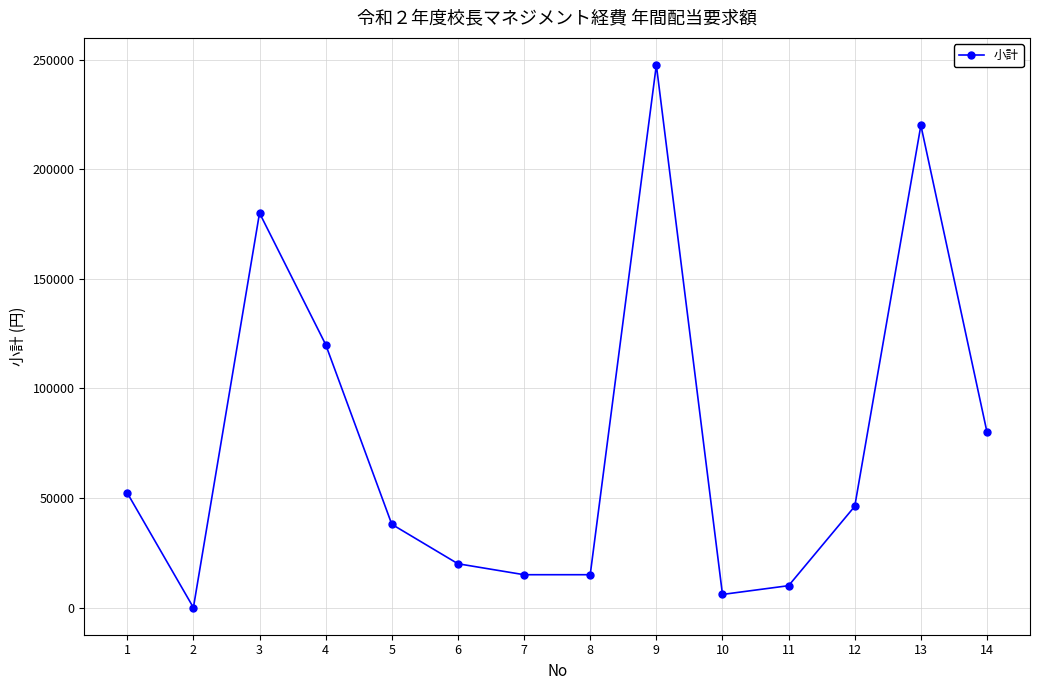

What is the approximate value at 9?

247520